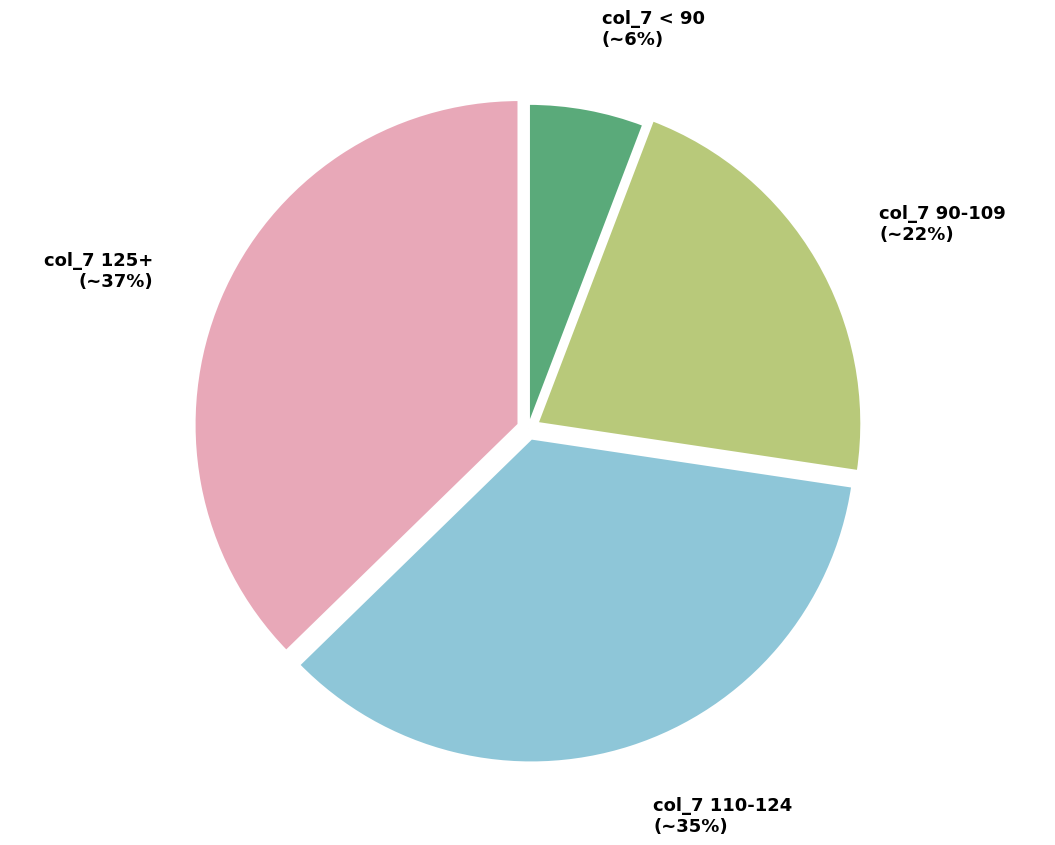

Is there any slice that represents more than half of the pie?

No